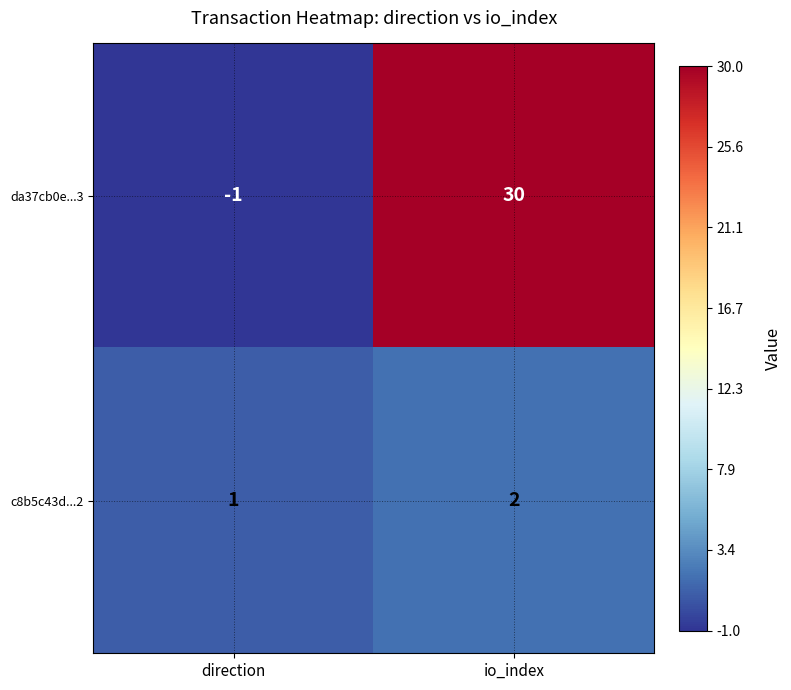

How many positive values does the da37cb0e...3 series have?

1